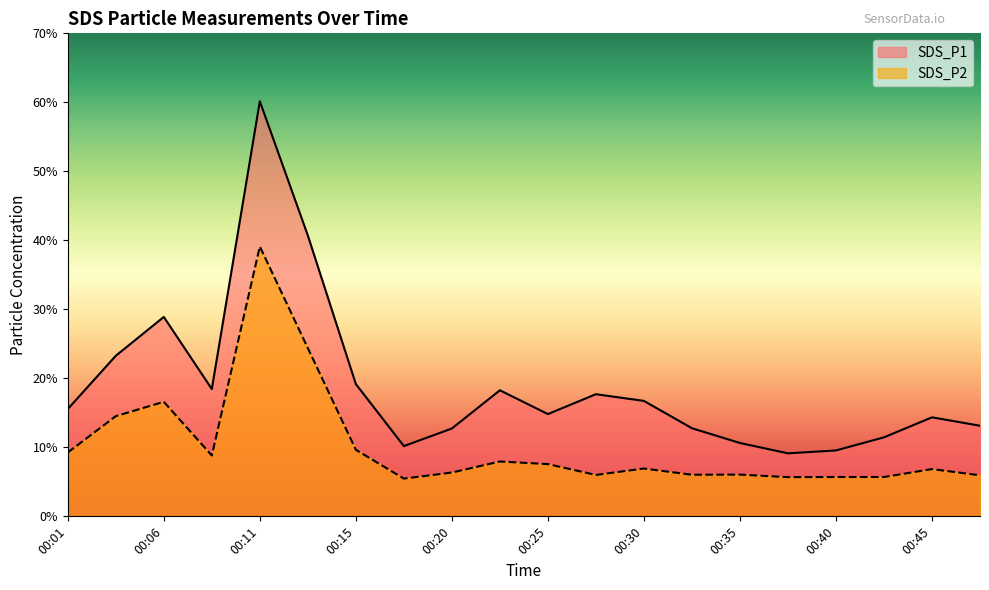

What is the minimum value shown in the chart?

5.5